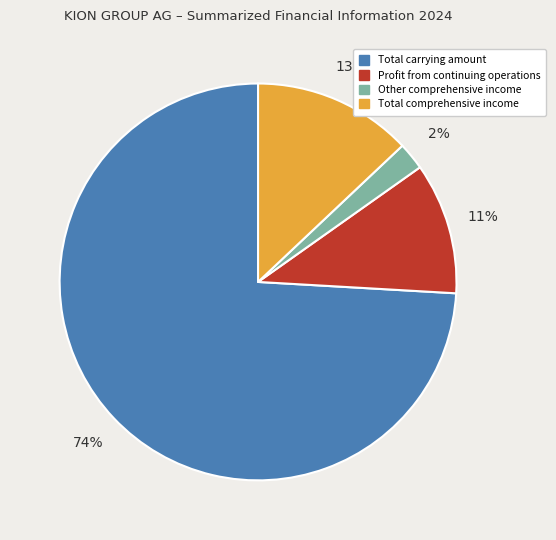

Do Total carrying amount and Other comprehensive income together represent more than half of the pie?

Yes